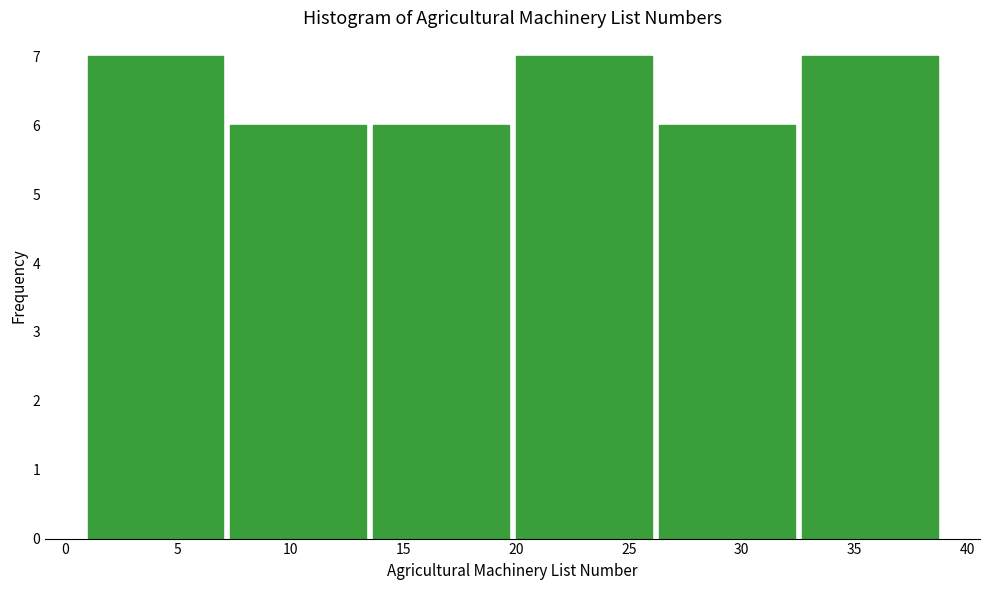

Reading left to right, transcribe this chart: for each bar, give the range it covers on the x-axis and its height. Neither the bar edges nor the heights are printed on the chart, so give them approximately, as read against the axes.

1.0 to 7.5: 7
7.5 to 13.5: 6
13.5 to 20.0: 6
20.0 to 26.5: 7
26.5 to 32.5: 6
32.5 to 39.0: 7